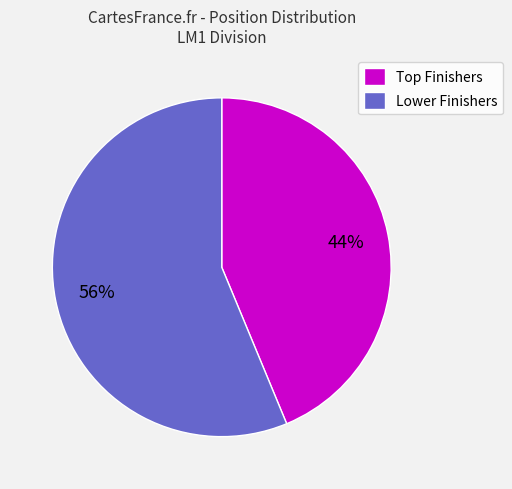

Which category accounts for the majority?

Lower Finishers